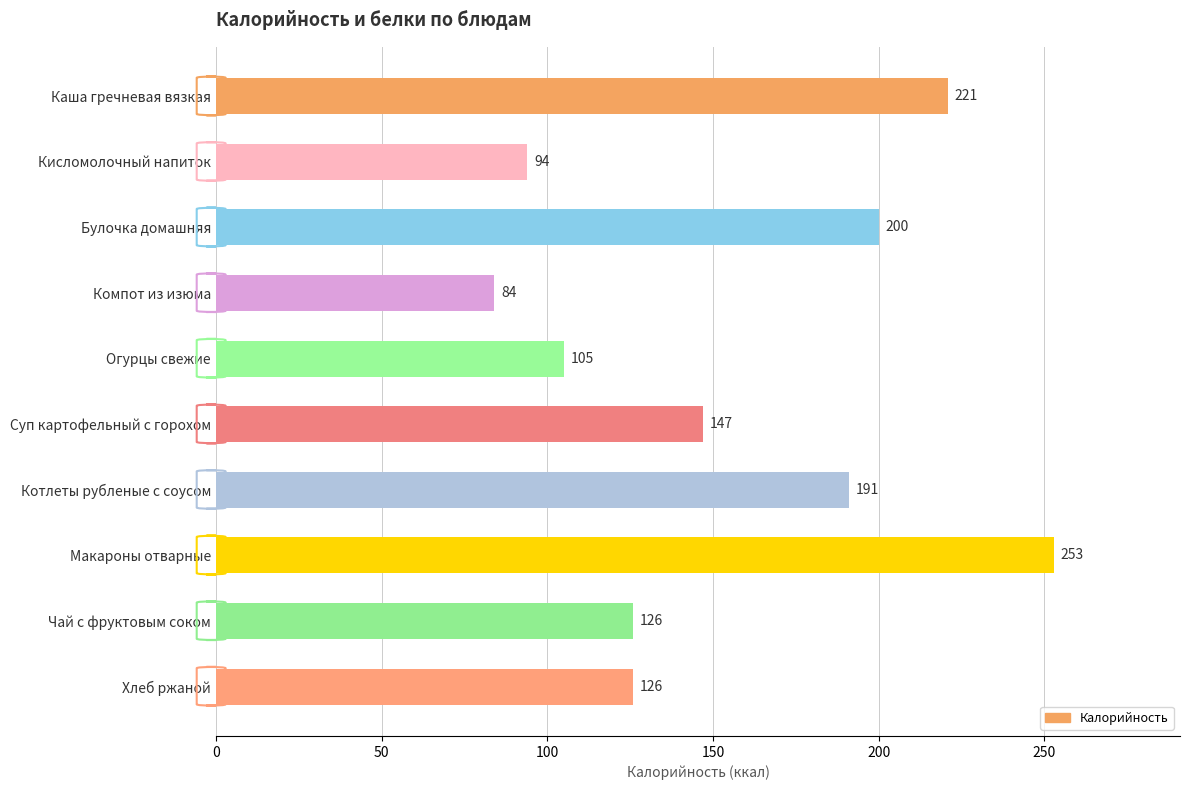

What is the maximum value shown in the chart?

253